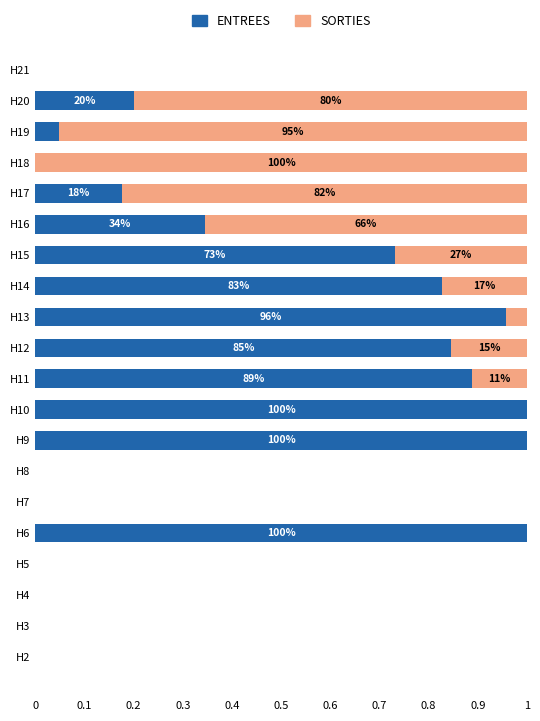

What is the difference between the maximum and minimum values in the SORTIES series?

1.0